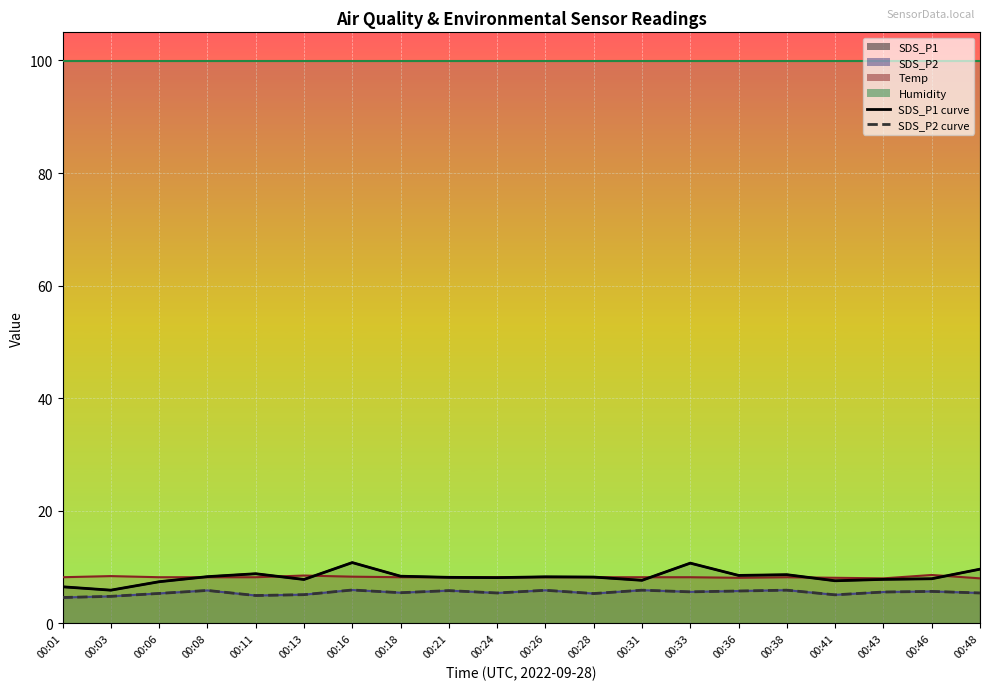

What is the sum of all SDS_P1 values?

165.2